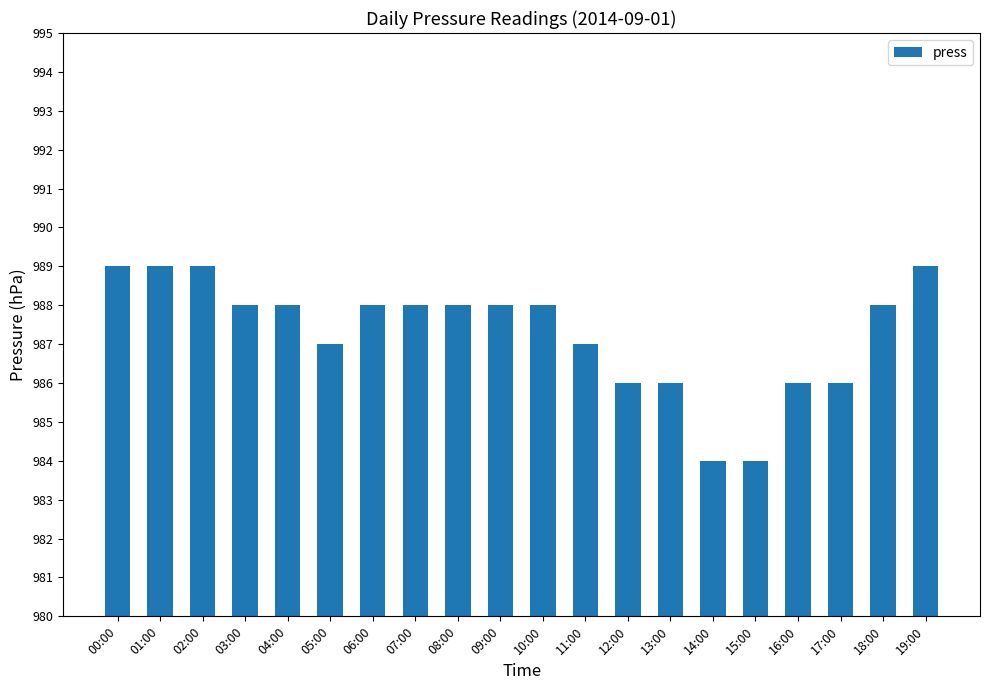

Reading left to right, extract all data points from this chart.

989	989	989	988	988	987	988	988	988	988	988	987	986	986	984	984	986	986	988	989